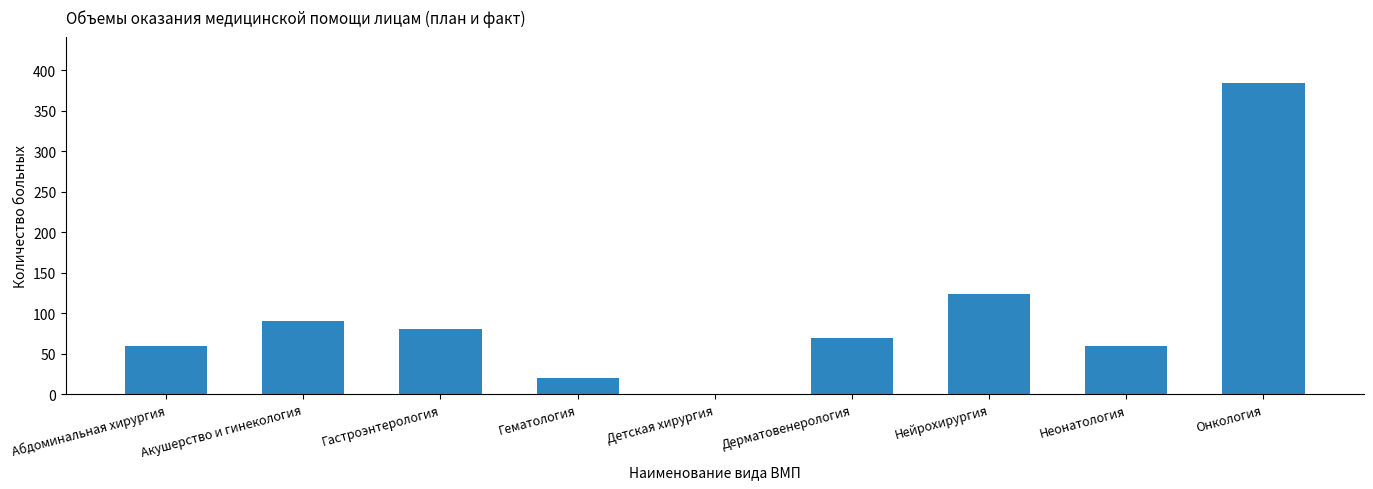

Which category has the highest value across all series?

Онкология